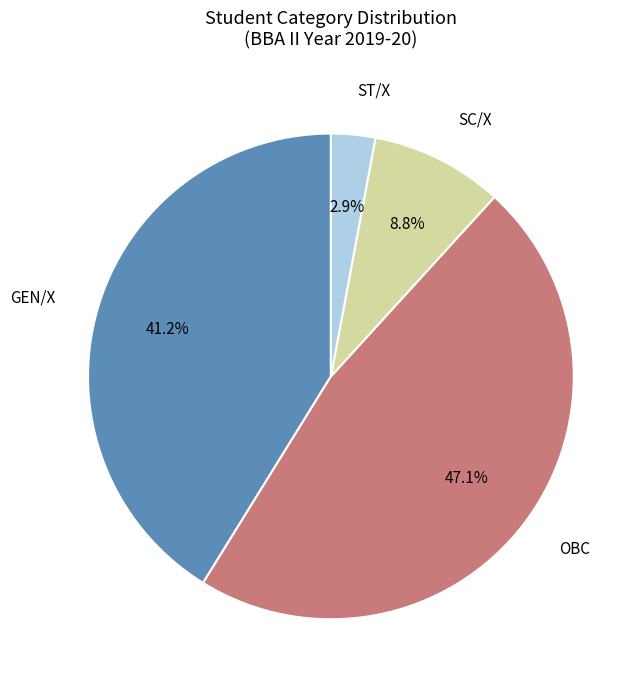

To the nearest percent, what is the difference between the largest and smallest slice percentages?

44%